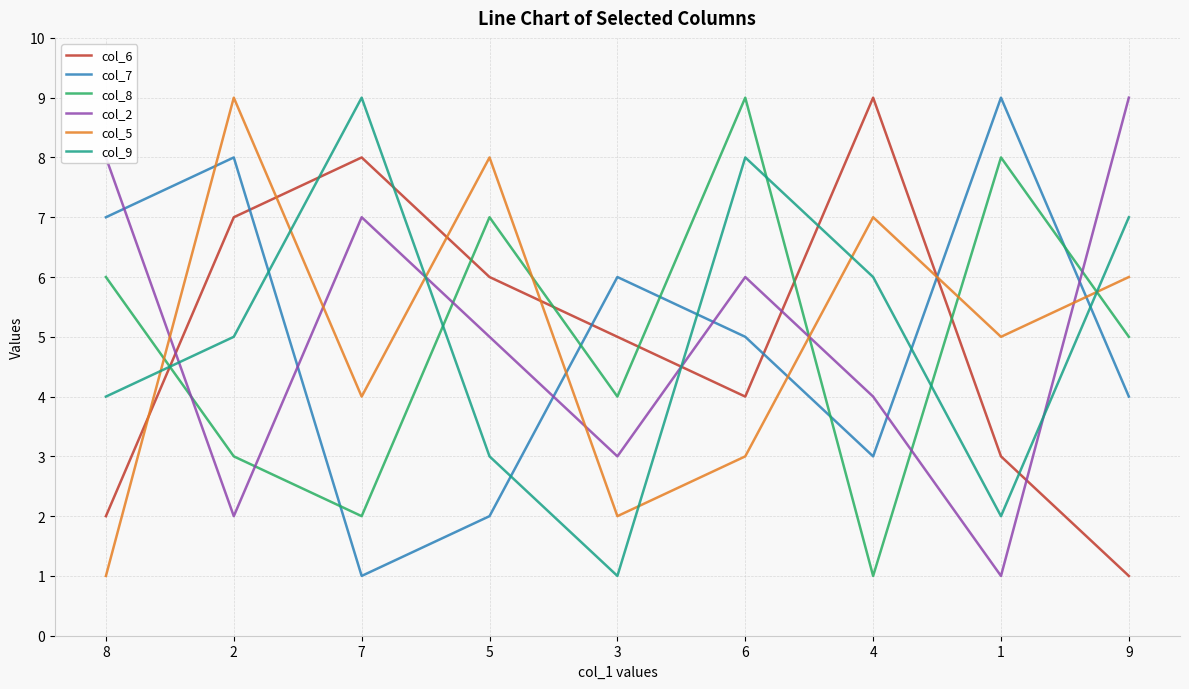

Reading left to right, extract all data points from this chart.

col_6: 8=2	2=7	7=8	5=6	3=5	6=4	4=9	1=3	9=1
col_7: 8=7	2=8	7=1	5=2	3=6	6=5	4=3	1=9	9=4
col_8: 8=6	2=3	7=2	5=7	3=4	6=9	4=1	1=8	9=5
col_2: 8=8	2=2	7=7	5=5	3=3	6=6	4=4	1=1	9=9
col_5: 8=1	2=9	7=4	5=8	3=2	6=3	4=7	1=5	9=6
col_9: 8=4	2=5	7=9	5=3	3=1	6=8	4=6	1=2	9=7